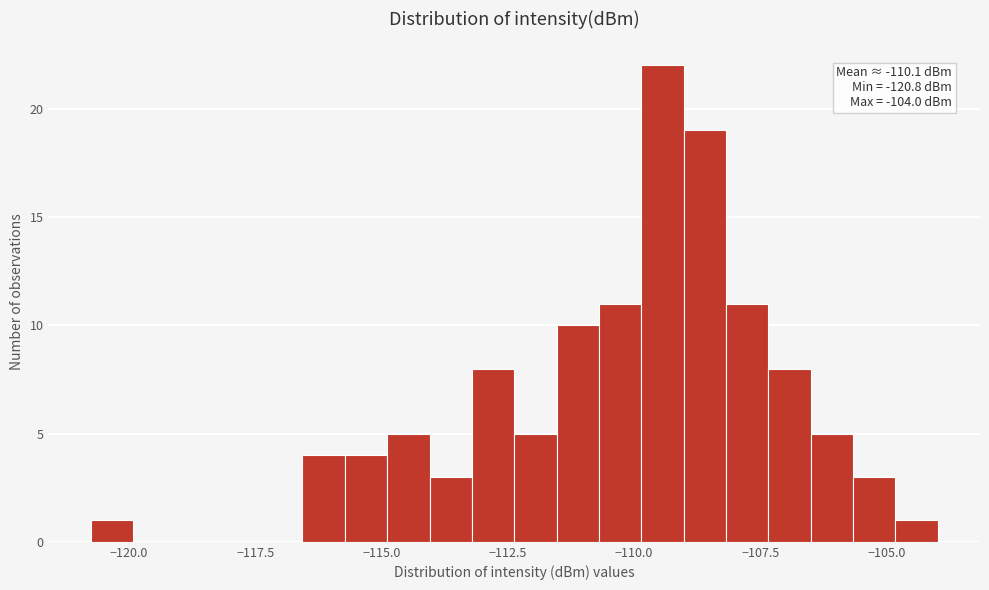

Read against the x-axis, roughly where is the centre of the tallest bar?

-109.5